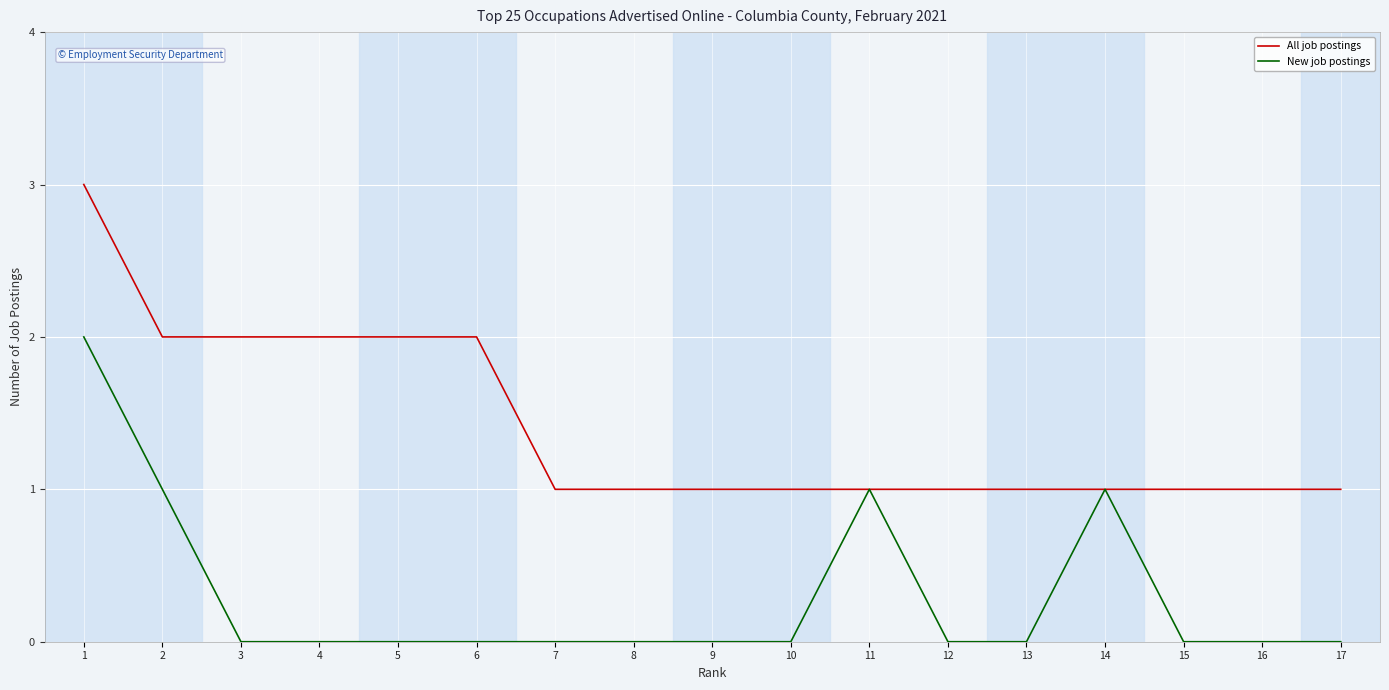

Which series has the largest total across all categories?

All job postings